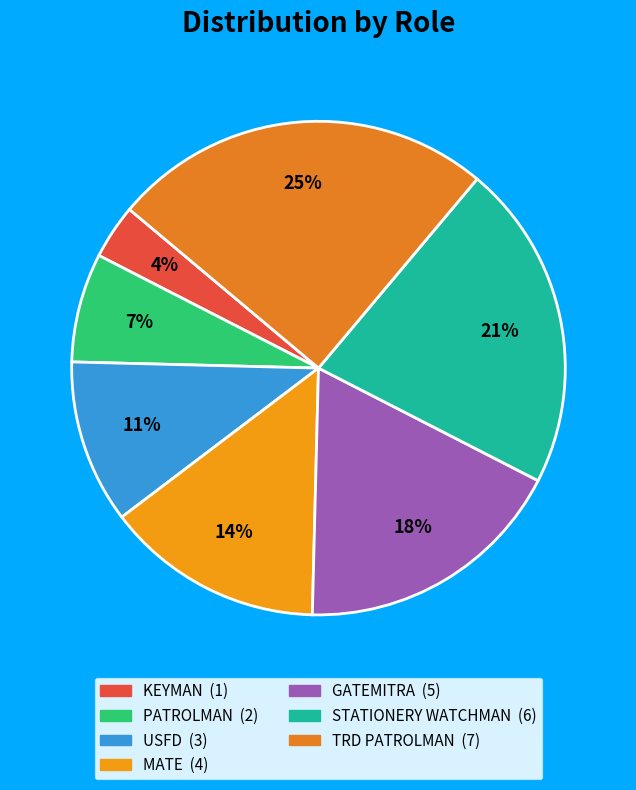

What percentage is the GATEMITRA slice, to the nearest percent?

18%